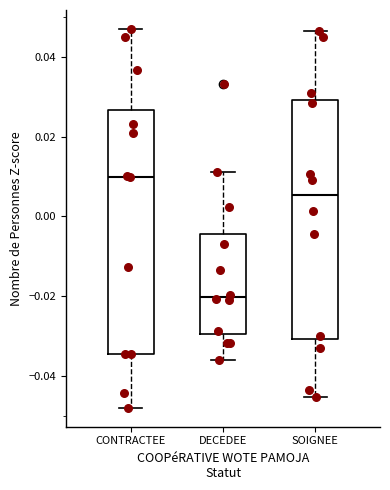

Reading left to right, read every box against the y-axis: the position of its median line, the range the box covers, and the ends of its whiskers. The values are not printed on the chart, so give them approximately, as read against the axis.

CONTRACTEE: median 0.010, box -0.034 to 0.026, whiskers -0.048 to 0.046
DECEDEE: median -0.020, box -0.030 to -0.004, whiskers -0.036 to 0.012
SOIGNEE: median 0.006, box -0.030 to 0.030, whiskers -0.046 to 0.046